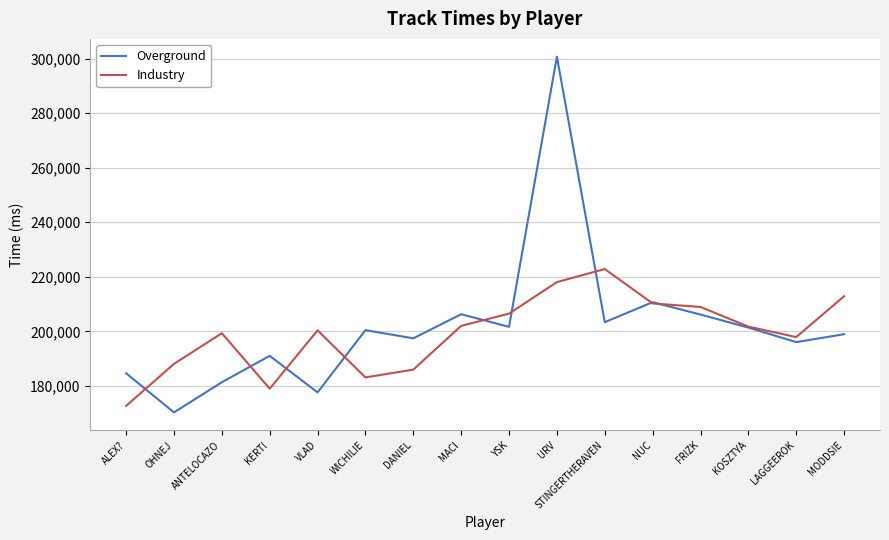

Rank the series by their maximum value, from highest to lowest.

Overground, Industry